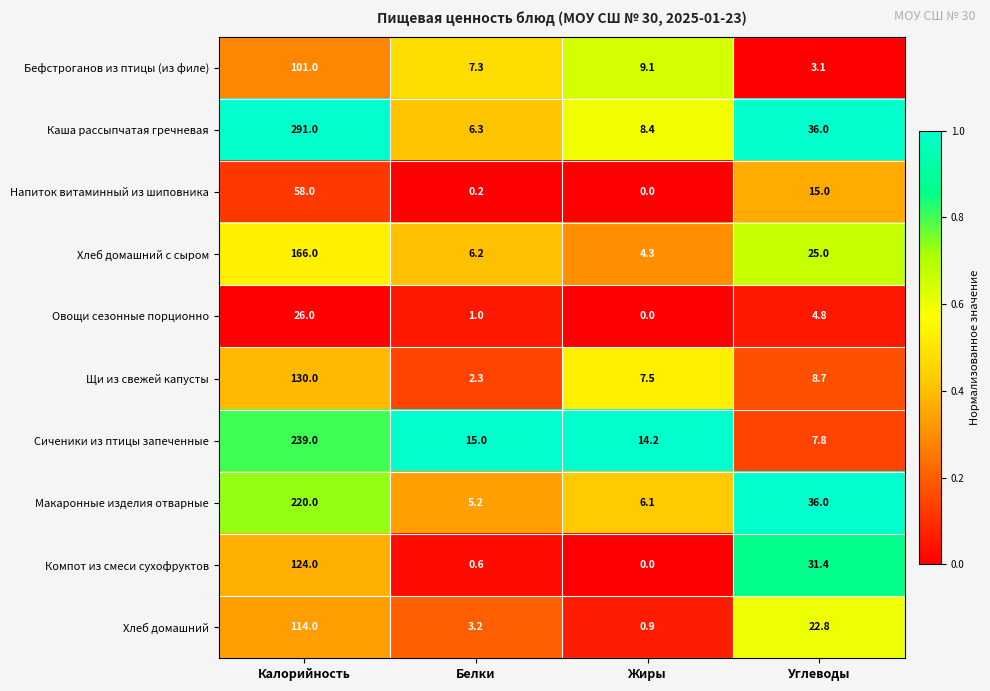

What is the sum of all Хлеб домашний с сыром values?

201.5